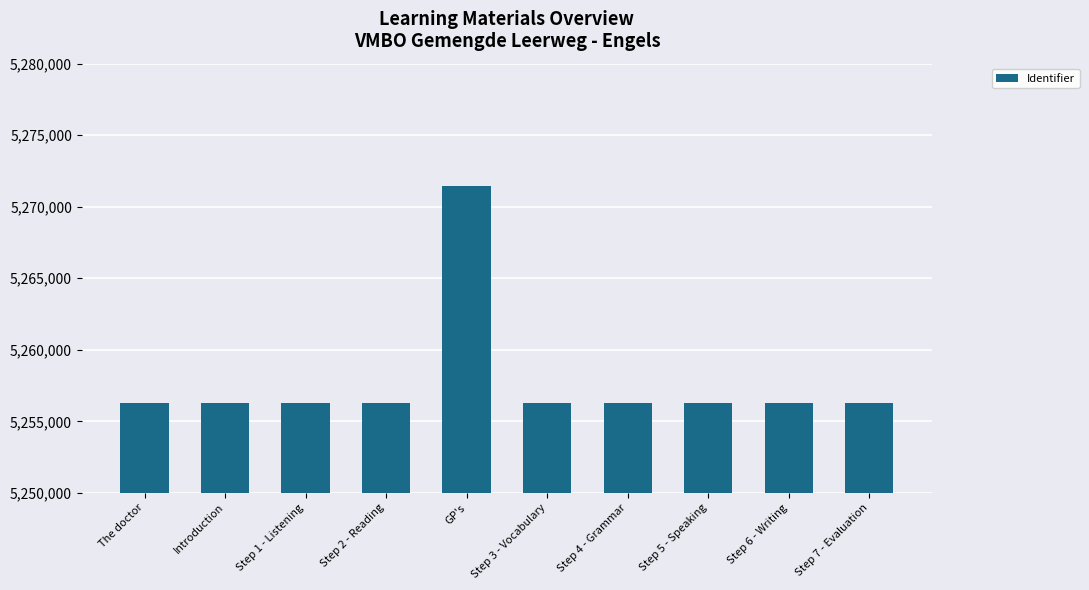

What is the maximum value shown in the chart?

5271467